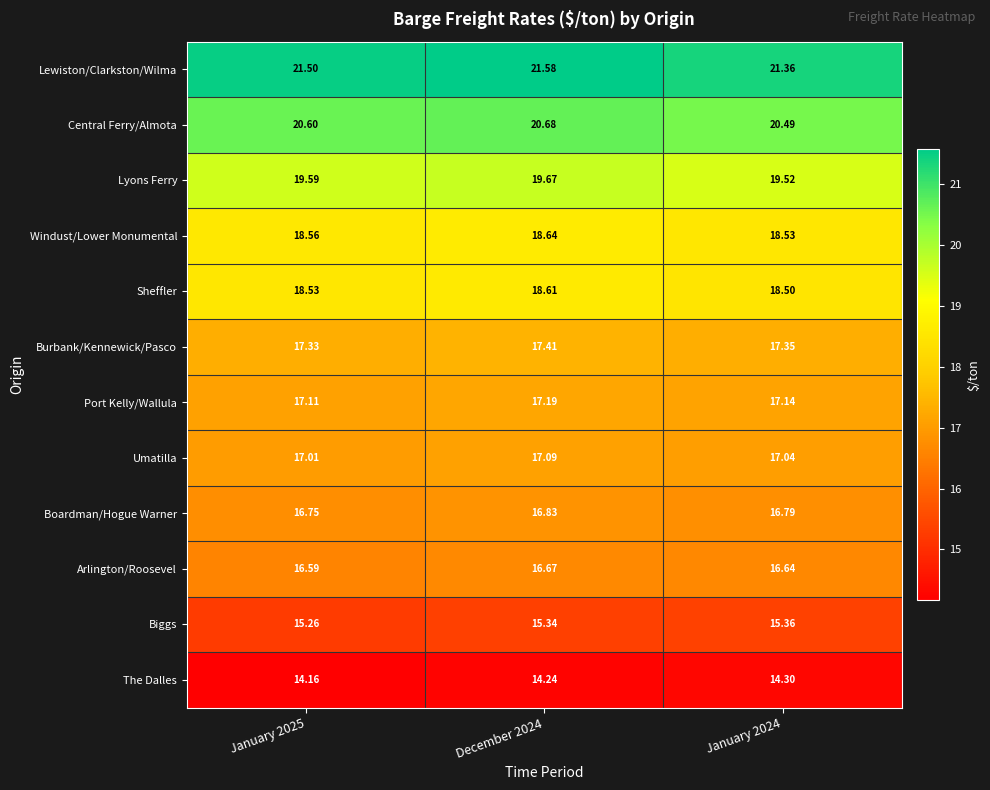

Is the value of Sheffler at January 2025 greater than the value of Lewiston/Clarkston/Wilma at January 2024?

No